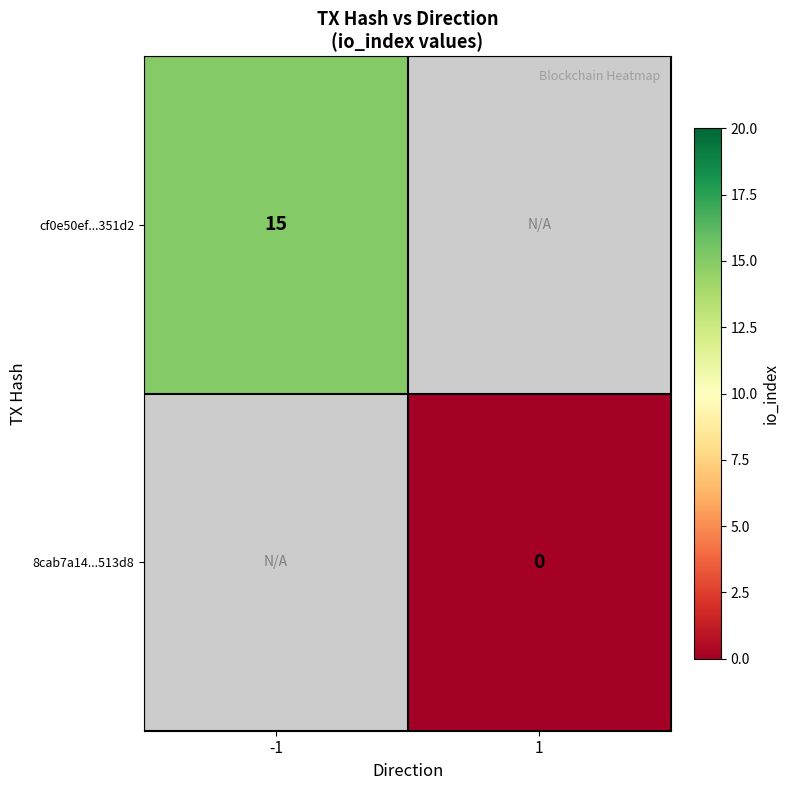

True or false: cf0e50ef...351d2 has a value of 8 at -1.

False